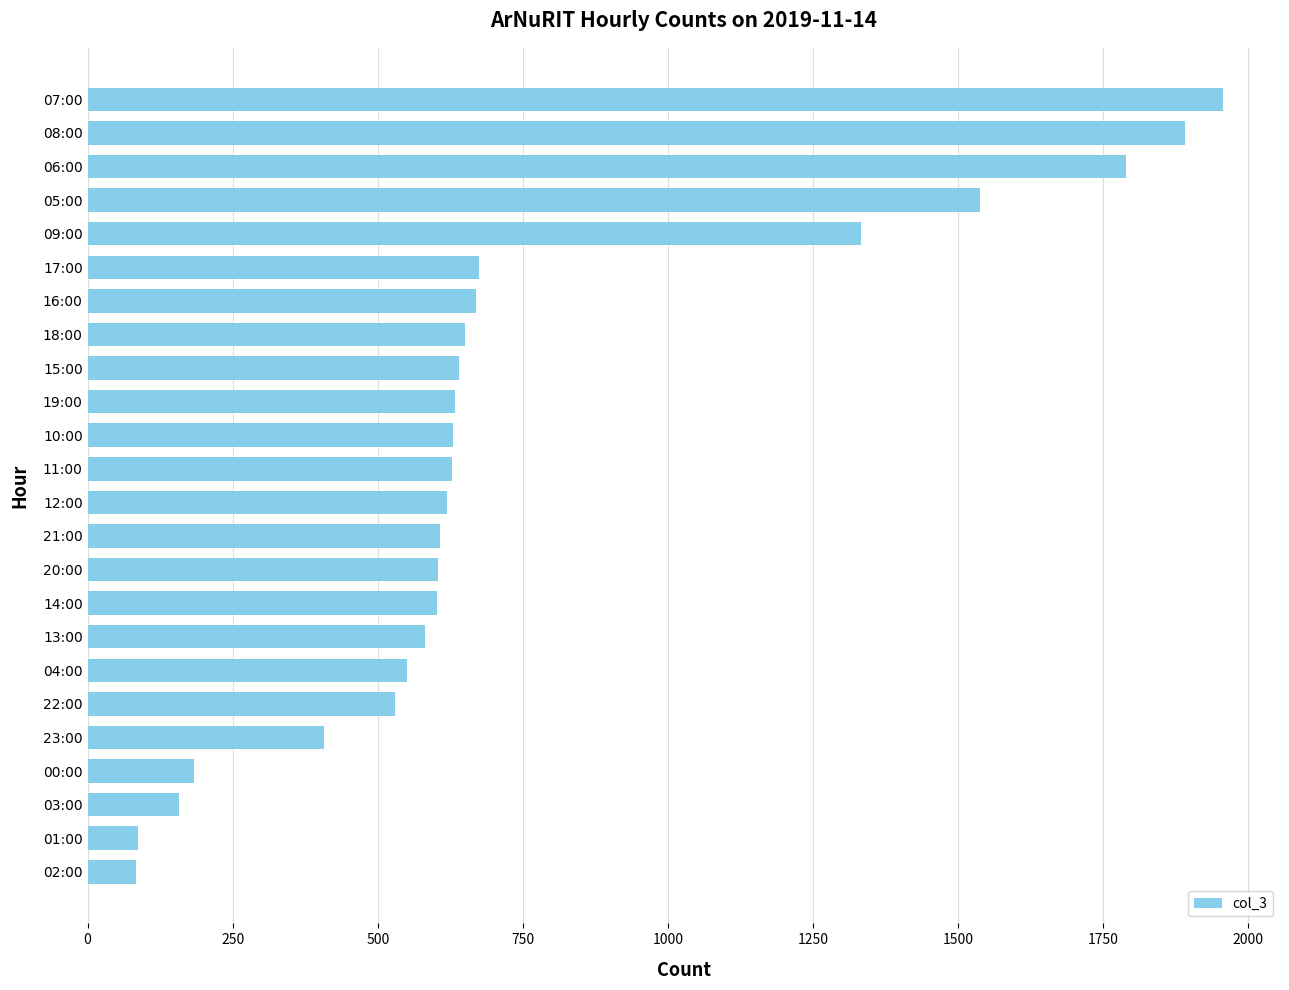

What is the minimum value shown in the chart?

83